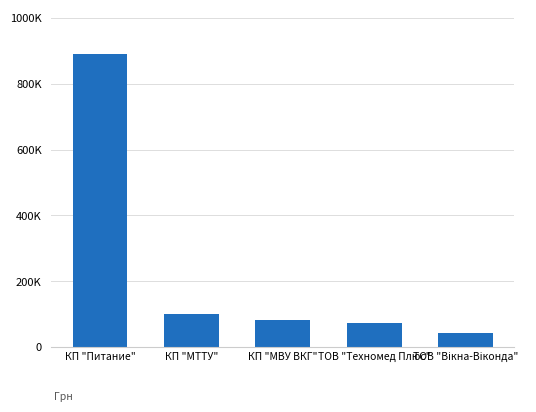

What is the label of the 1st bar from the right?

ТОВ "Вікна-Віконда"